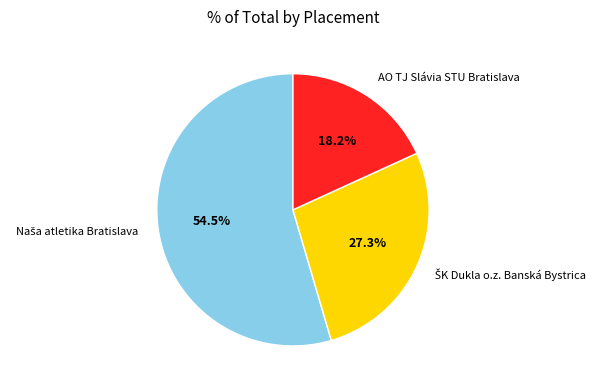

To the nearest percent, what is the difference between the largest and smallest slice percentages?

36%